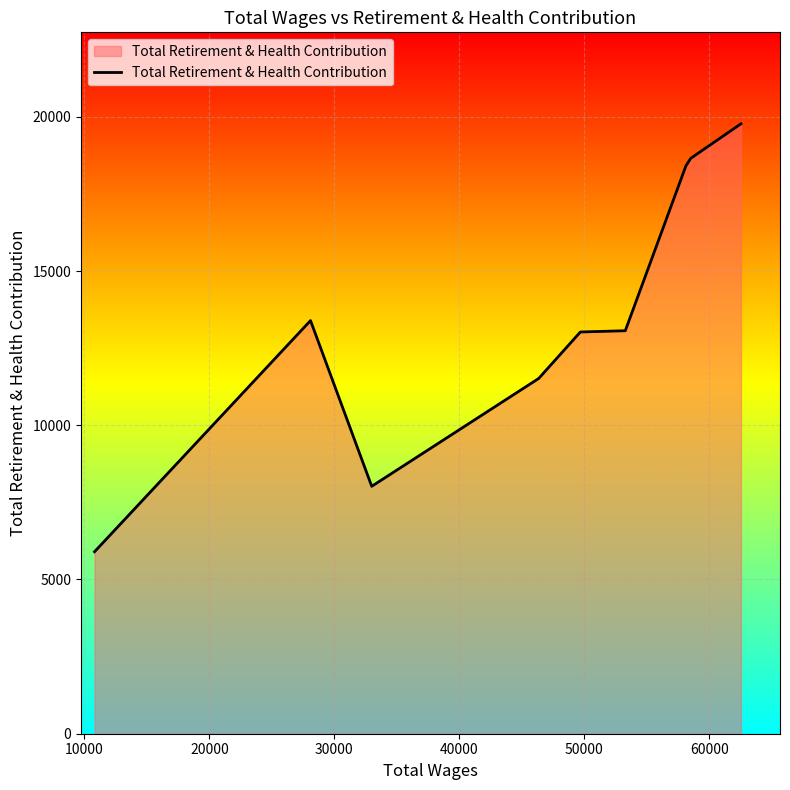

What is the sum of all values?

121759